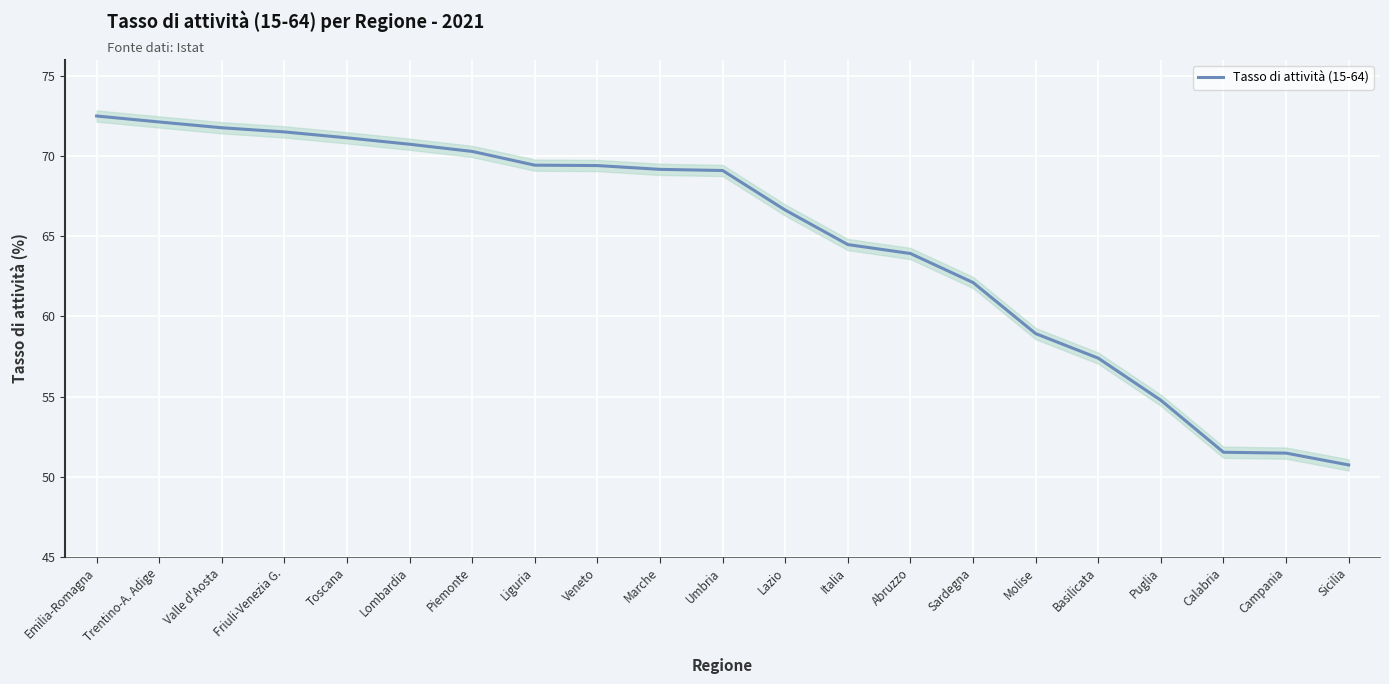

True or false: the data has more than 1 interior local peaks.

False